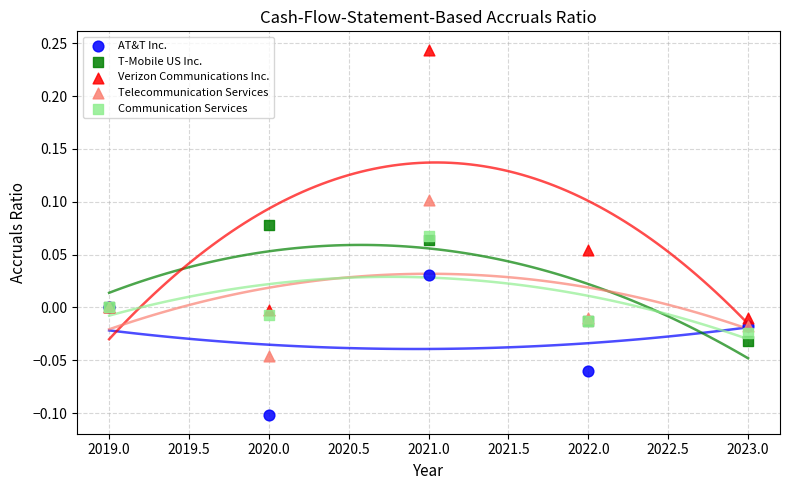

What is the X range (max minus min) for the scatter plot?

4.0